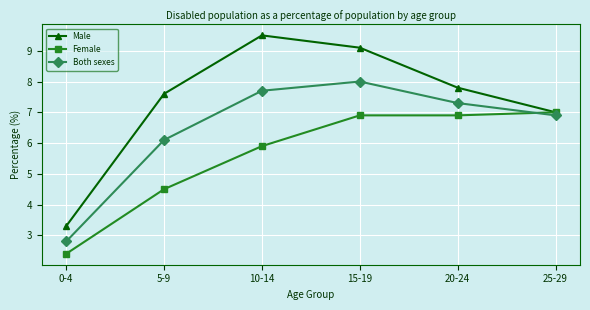

What is the value of the Both sexes point at the 1st from the left?

2.8